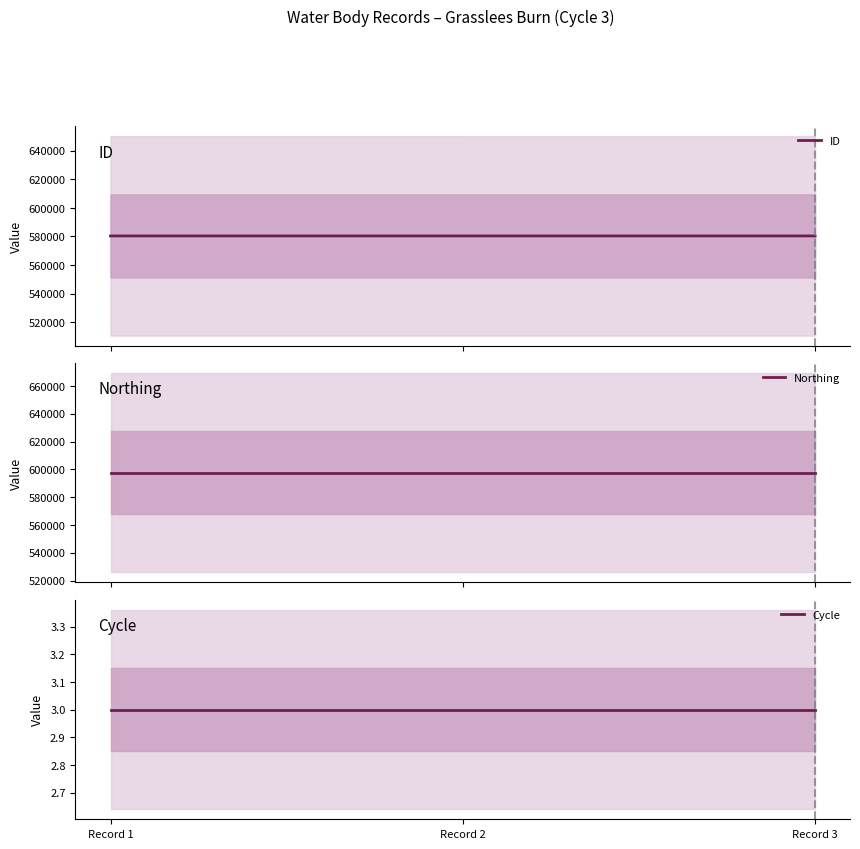

True or false: Cycle has a value of 3 at Record 1.

True